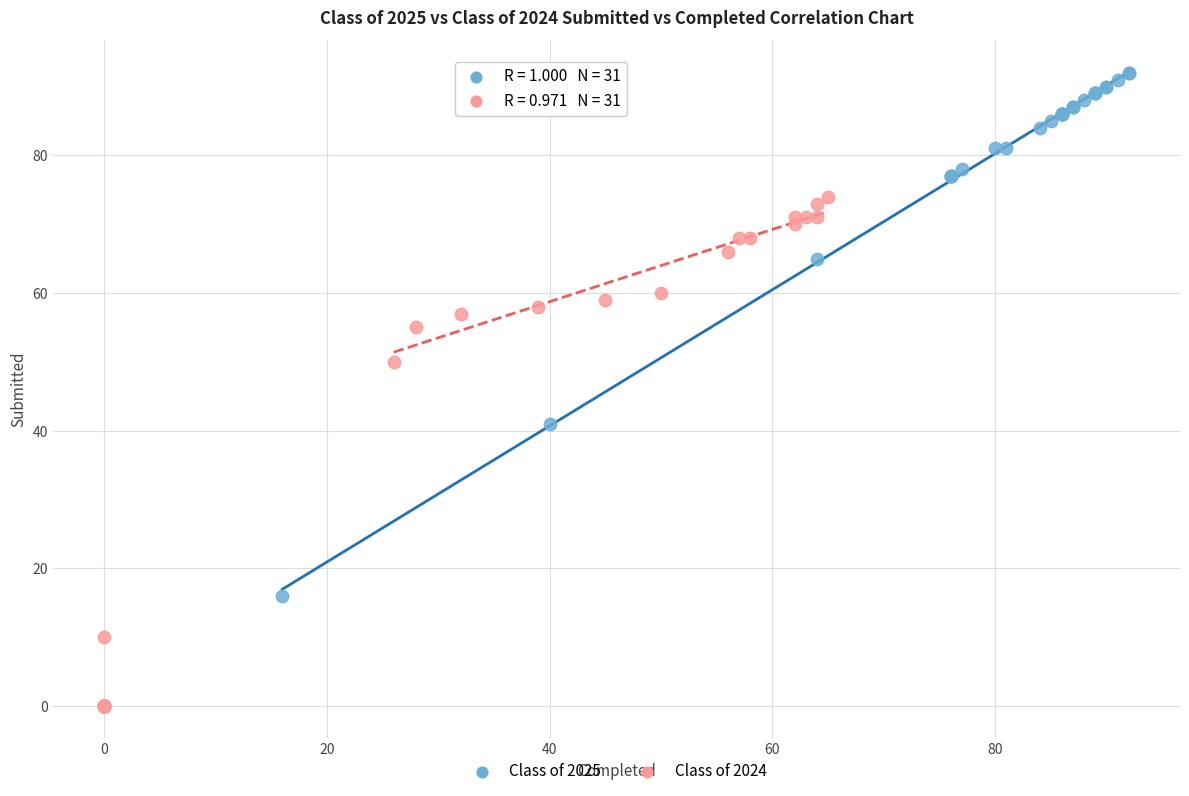

Which series has the widest spread of Y values?

Class of 2025